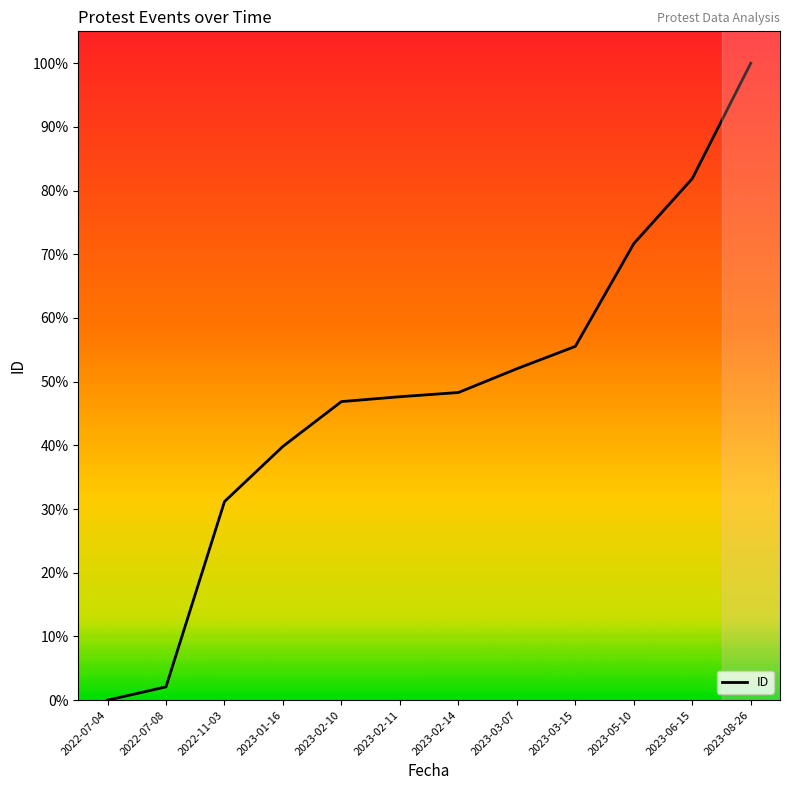

What value does the data have at 2023-08-26?

100.0